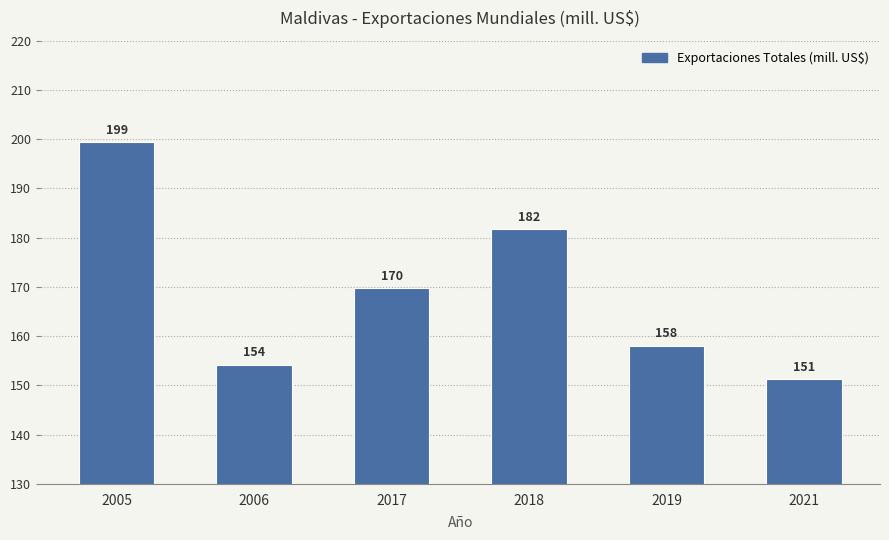

List the labels in order of value, largest first.

2005, 2018, 2017, 2019, 2006, 2021